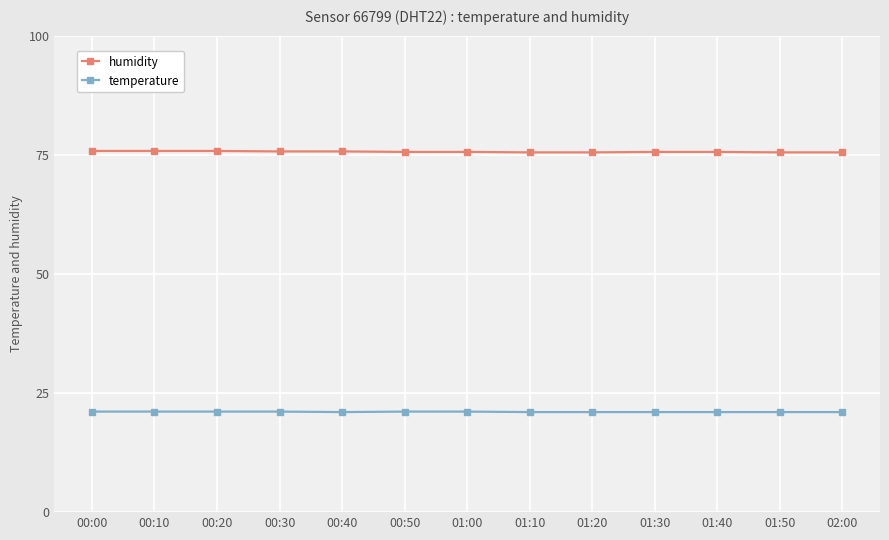

True or false: temperature has a value of 21.1 at 01:00.

True